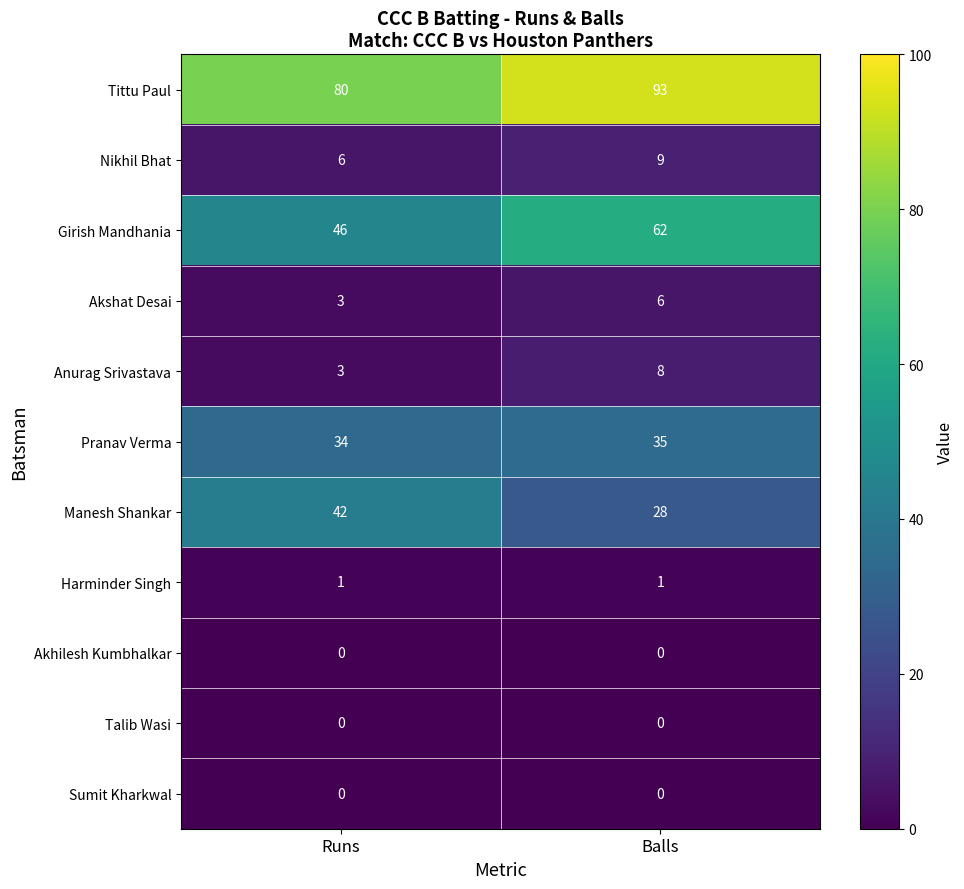

What is the total value across all series at Balls?

242